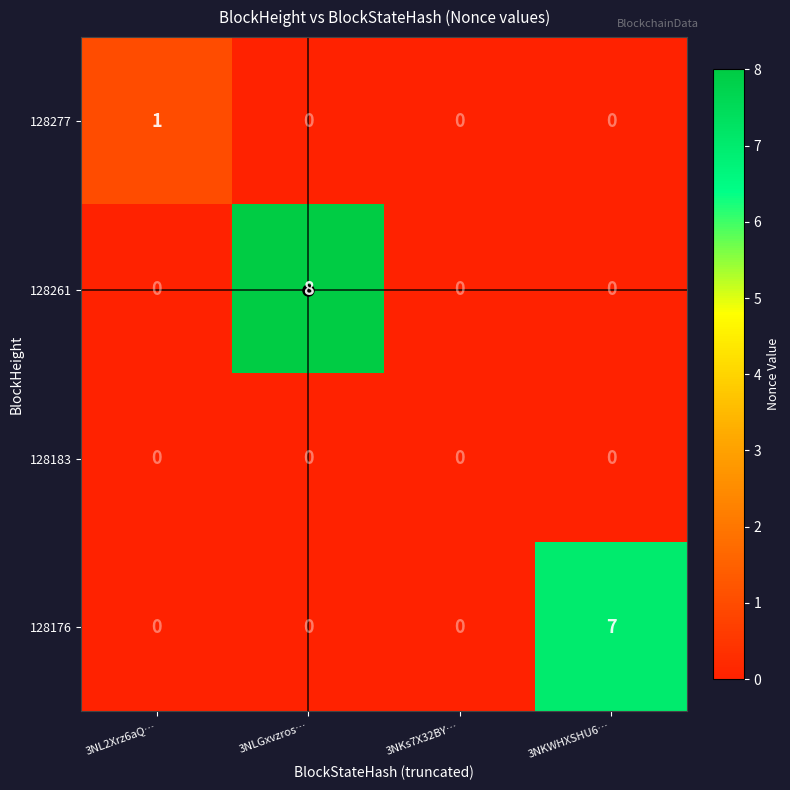

Which series has the largest total across all categories?

128261